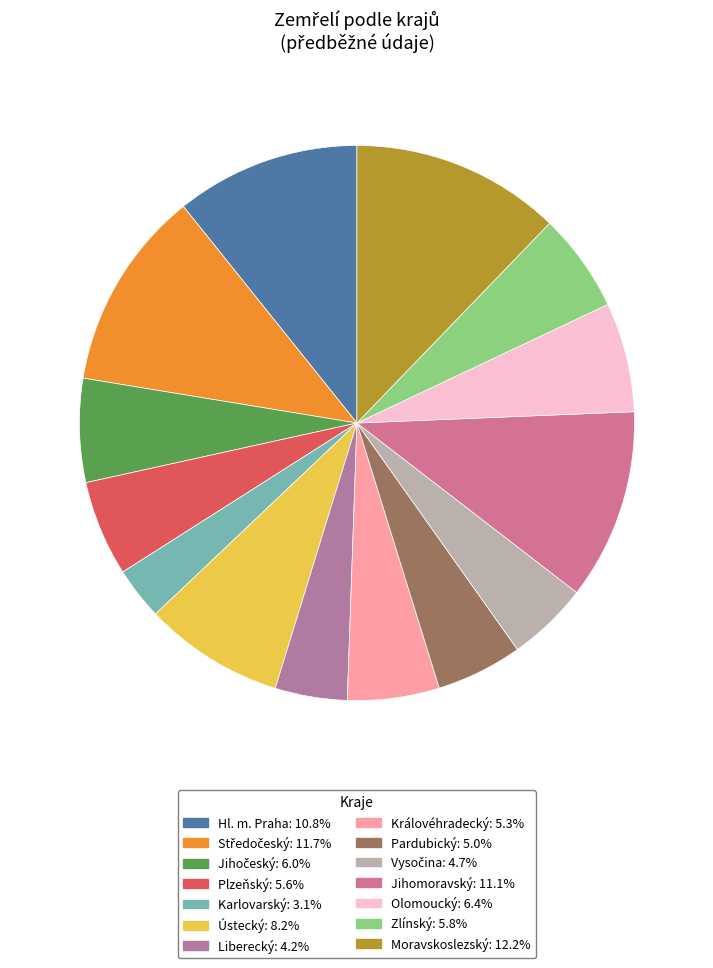

What percentage is the Olomoucký slice, to the nearest percent?

6%